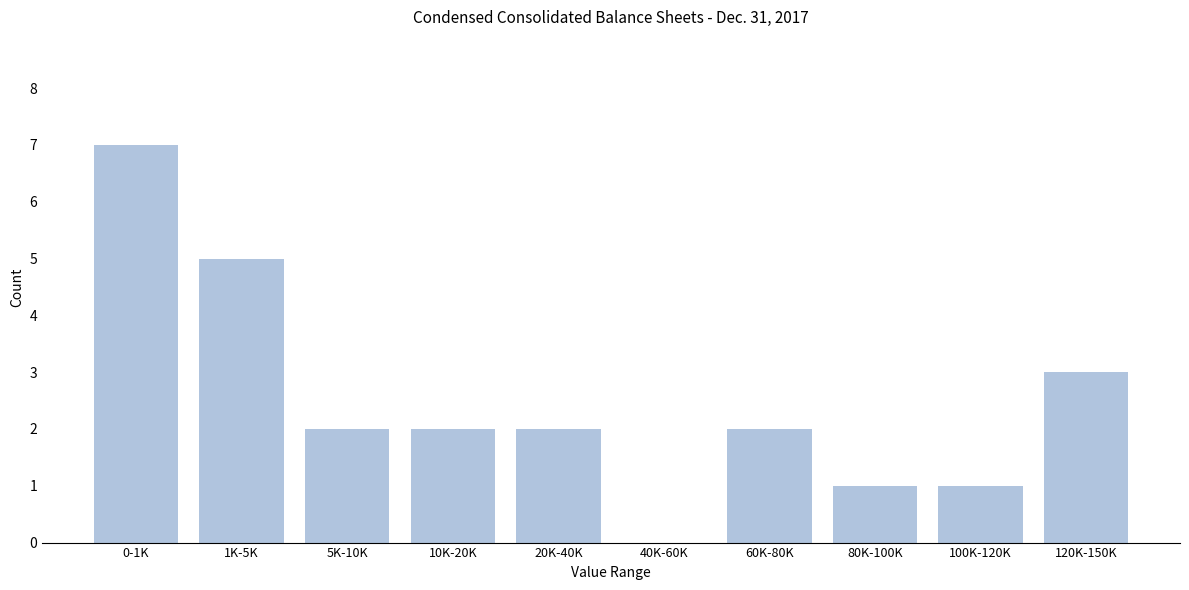

Reading left to right, list all the values displayed in this chart.

0-1K=7	1K-5K=5	5K-10K=2	10K-20K=2	20K-40K=2	40K-60K=0	60K-80K=2	80K-100K=1	100K-120K=1	120K-150K=3